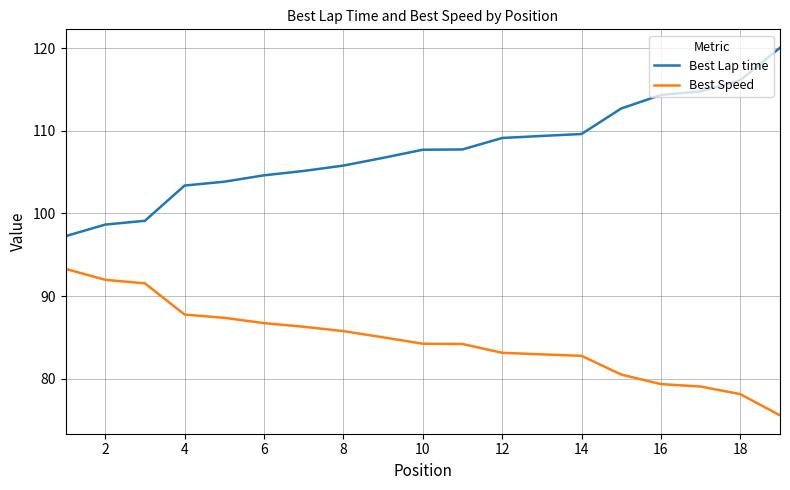

Which series has the widest spread of values?

Best Lap time